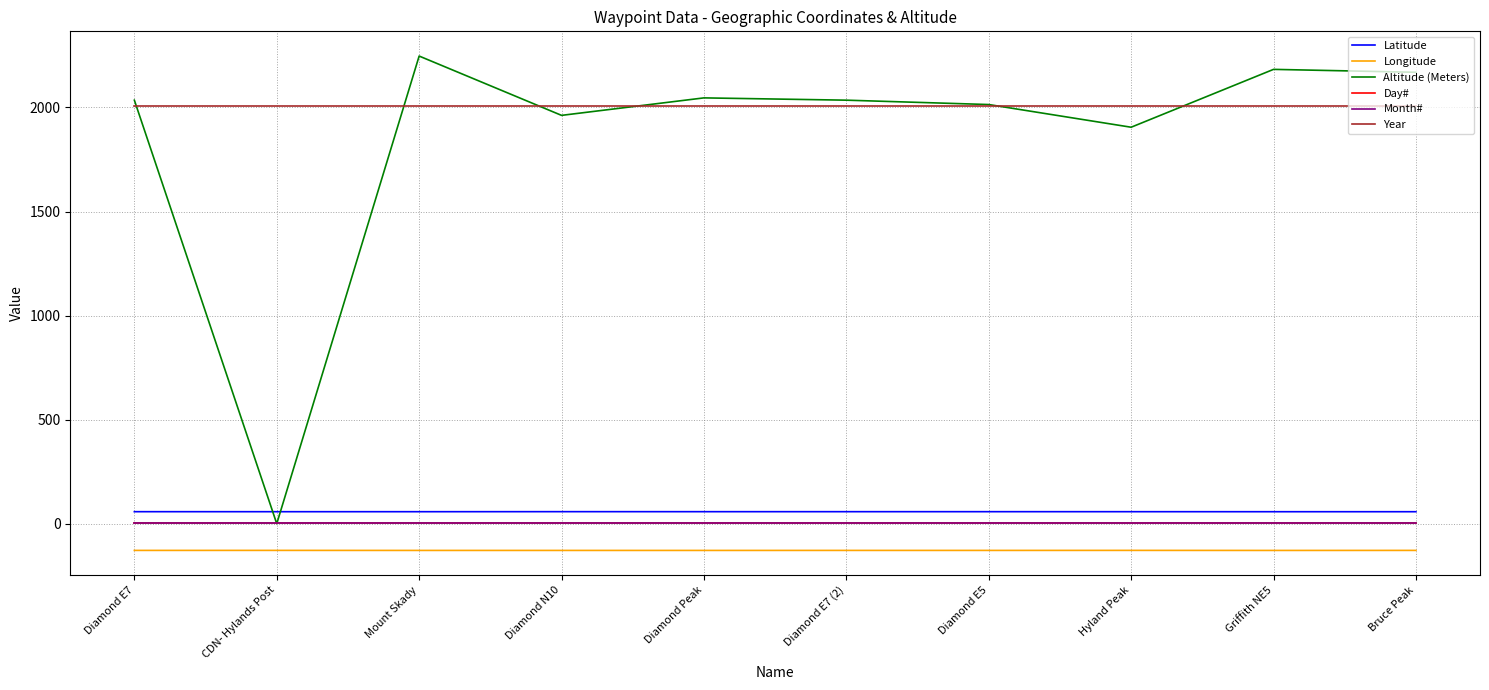

Does the chart have visible grid lines?

Yes